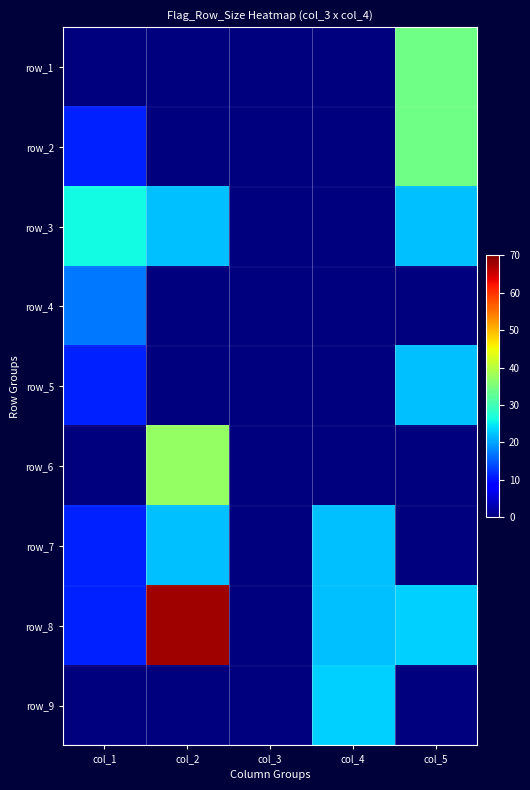

The row_1 series shows -15 at col_3. True or false?

False